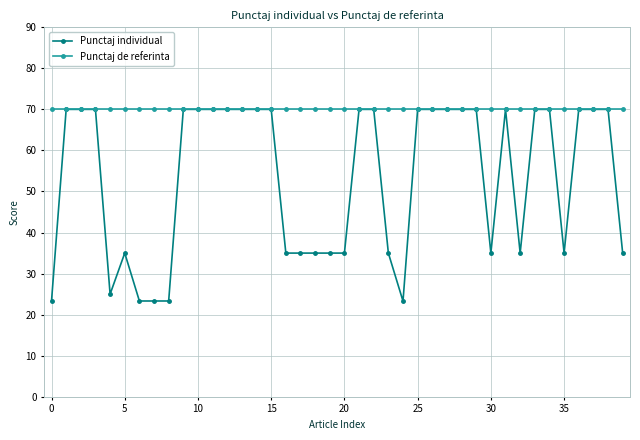

Which series has the widest spread of values?

Punctaj individual